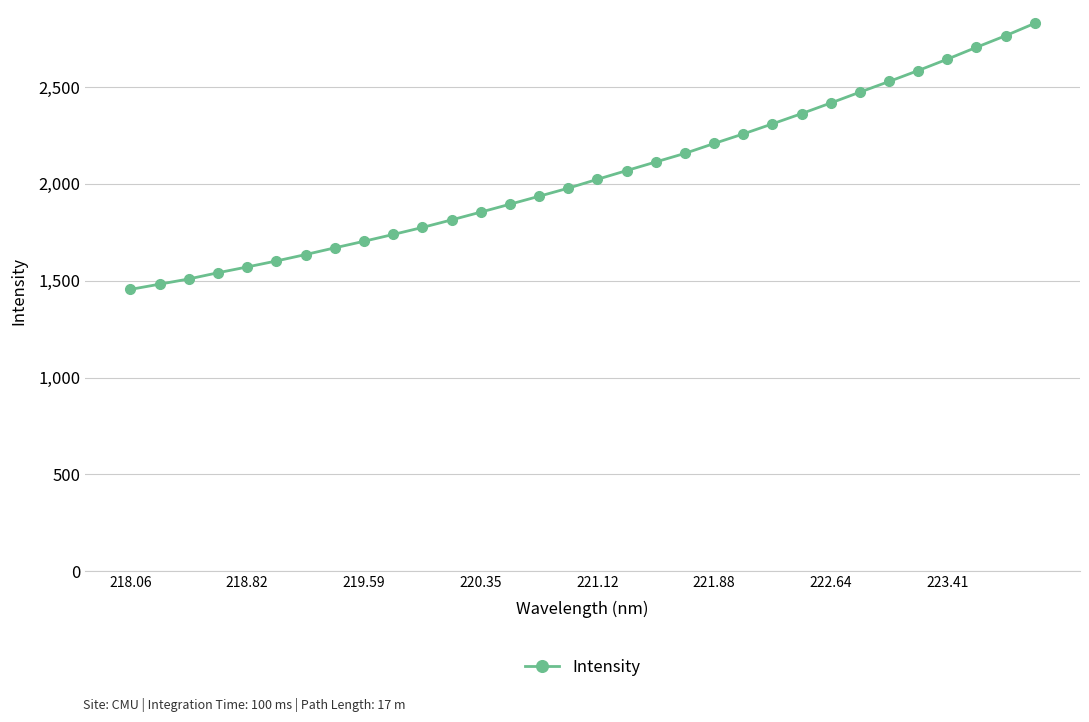

What is the difference between the maximum and minimum values?

1373.9